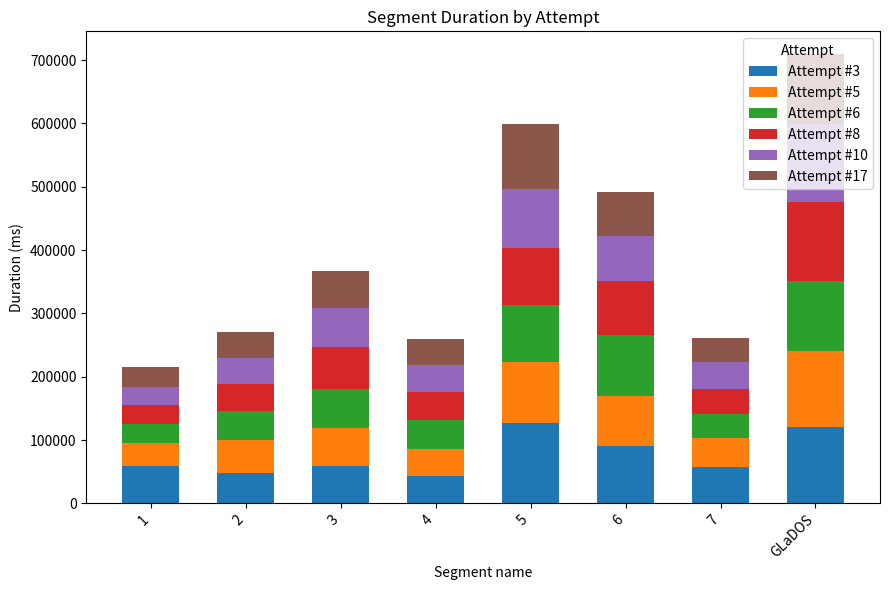

How many data points does each series have?

8